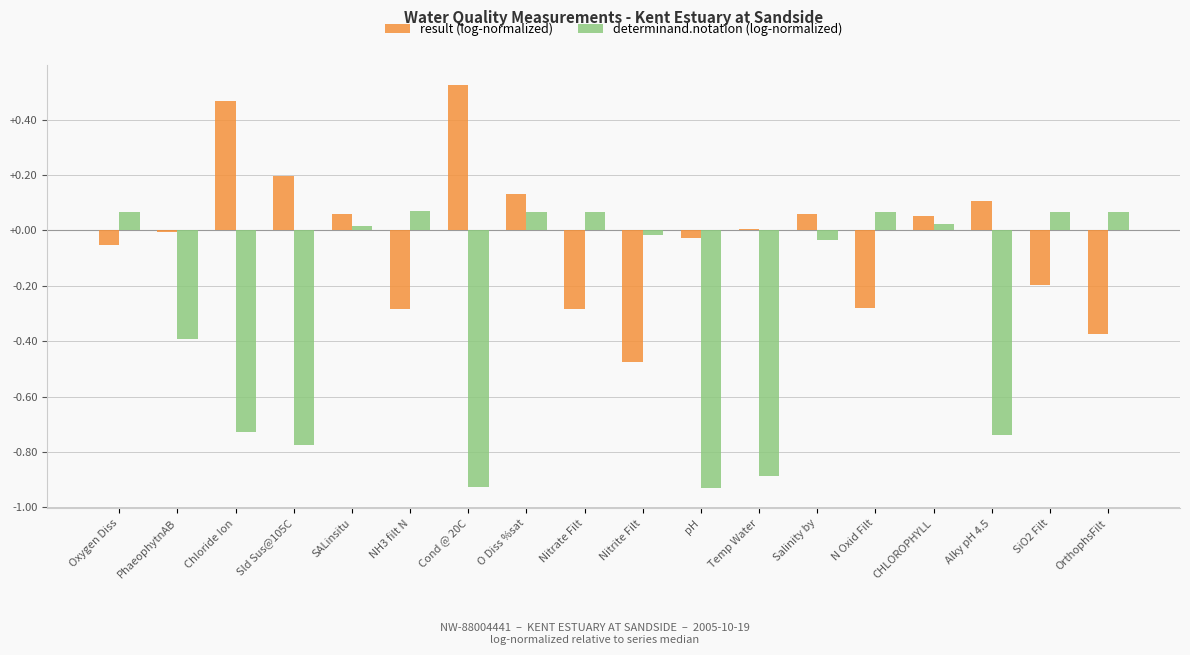

Is the value of result (log-normalized) at Oxygen Diss greater than the value of determinand.notation (log-normalized) at pH?

Yes